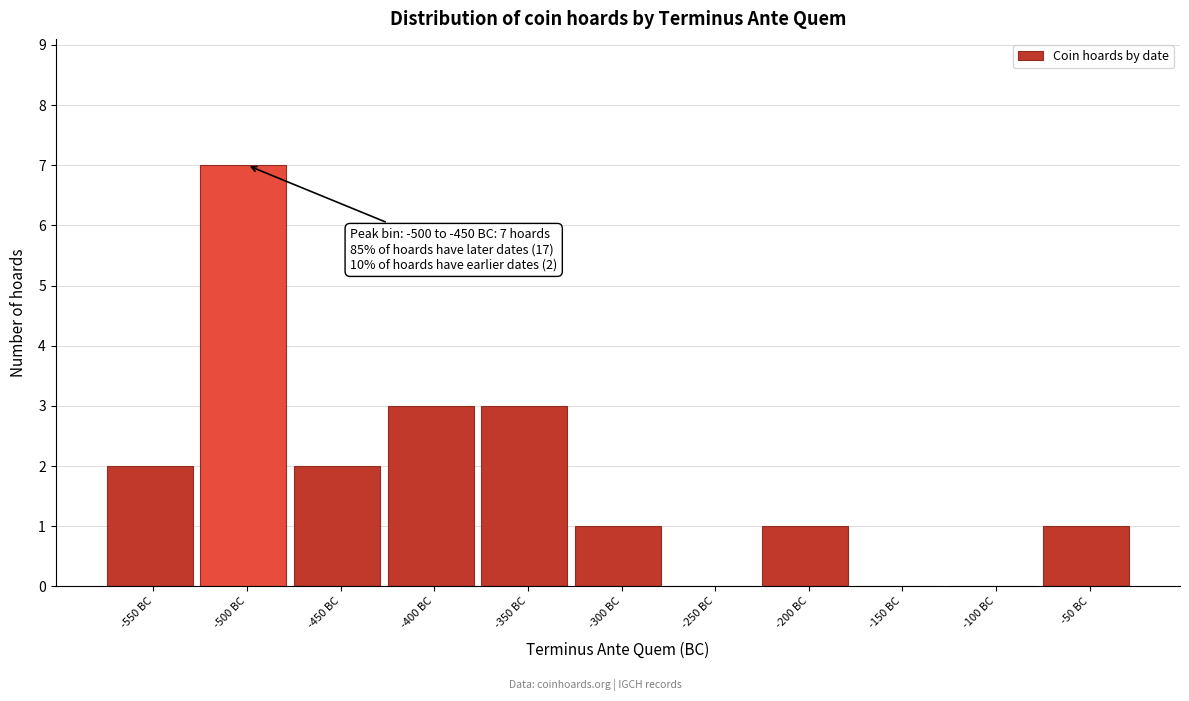

Reading right to left, list all the values displayed in this chart.

-50 BC=1	-100 BC=0	-150 BC=0	-200 BC=1	-250 BC=0	-300 BC=1	-350 BC=3	-400 BC=3	-450 BC=2	-500 BC=7	-550 BC=2